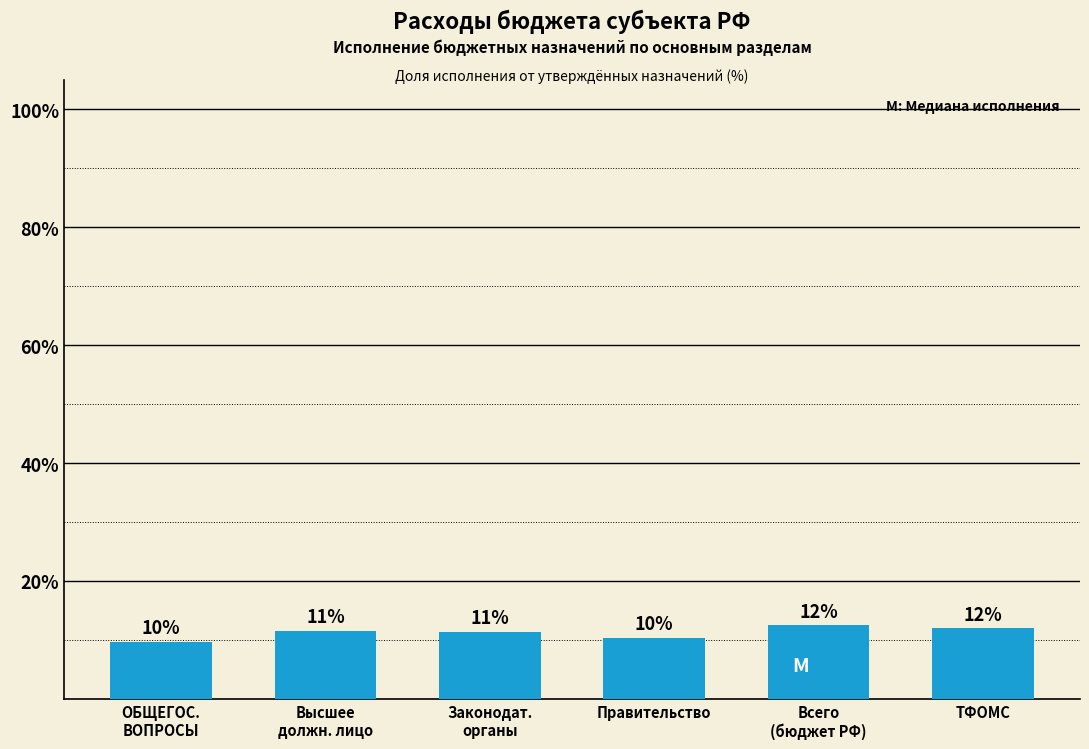

Does the chart contain any negative values?

No